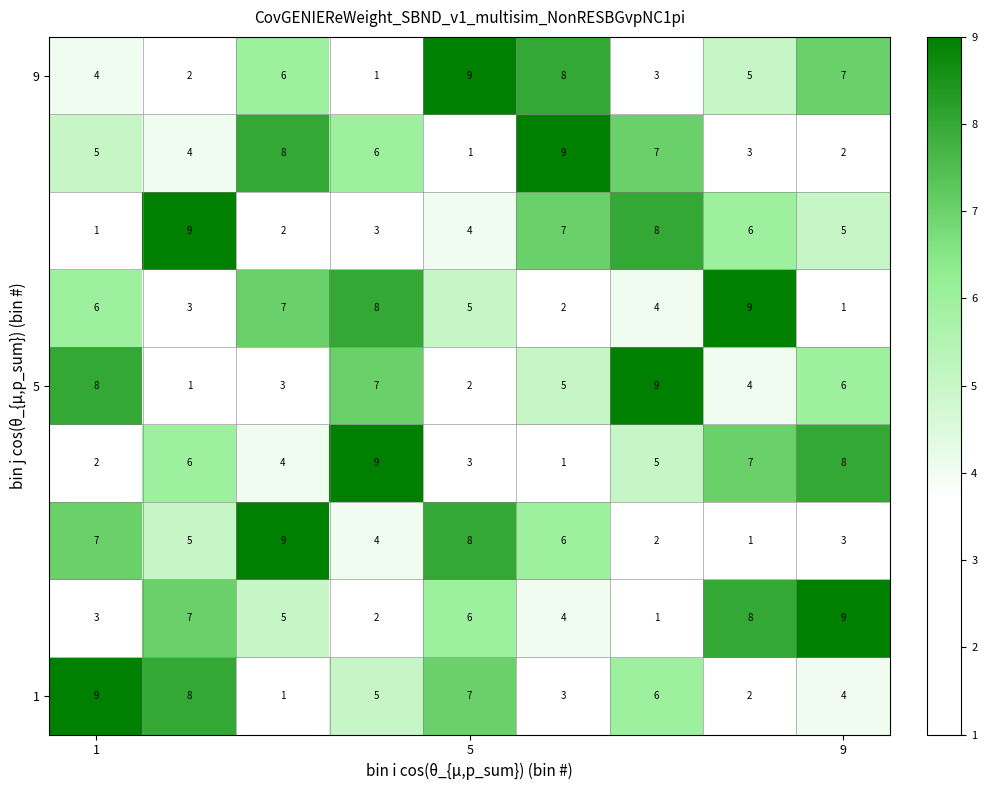

At how many categories does at least one series exceed 3?

9